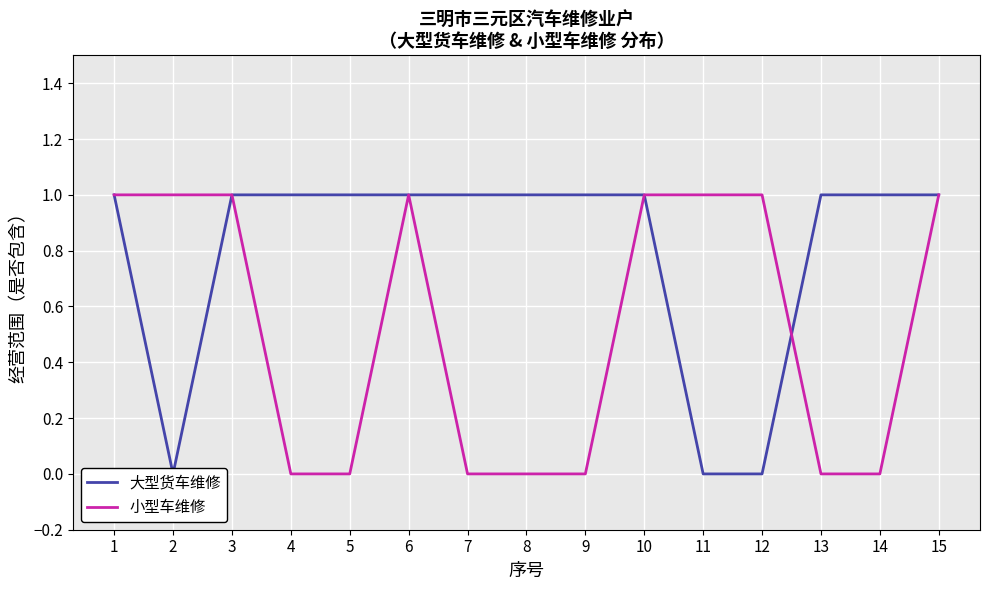

How many series are shown in this chart?

2